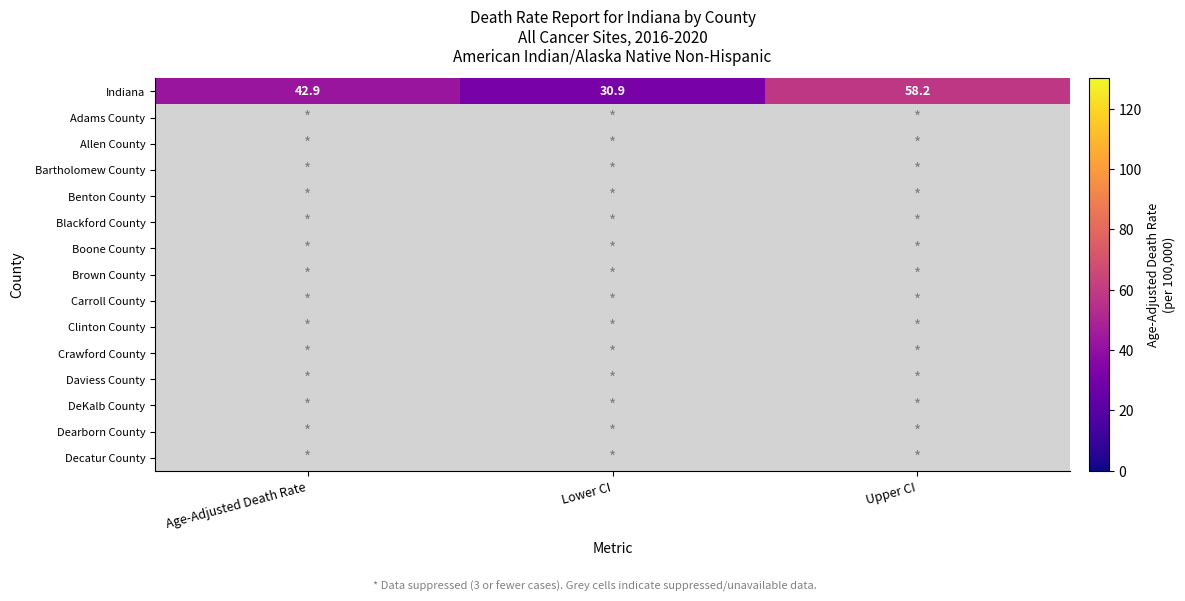

Which has a higher value, Lower CI or Upper CI?

Upper CI